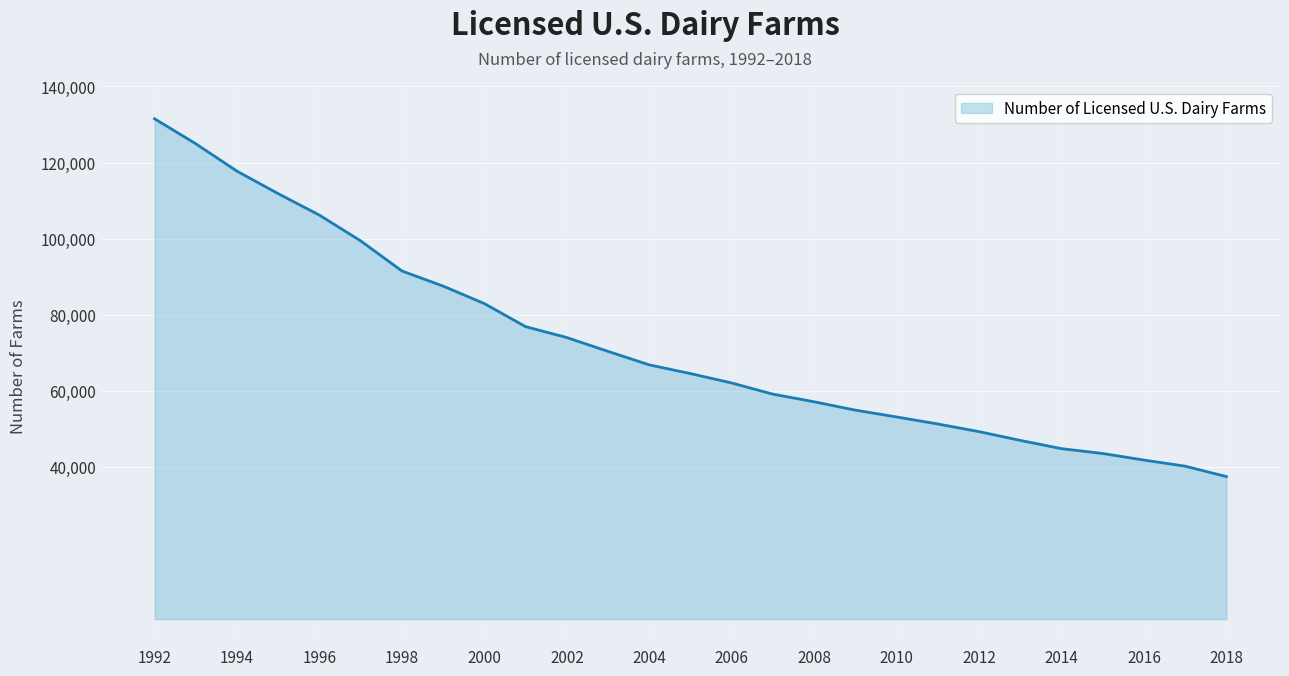

What is the difference between the maximum and minimum values?

94041